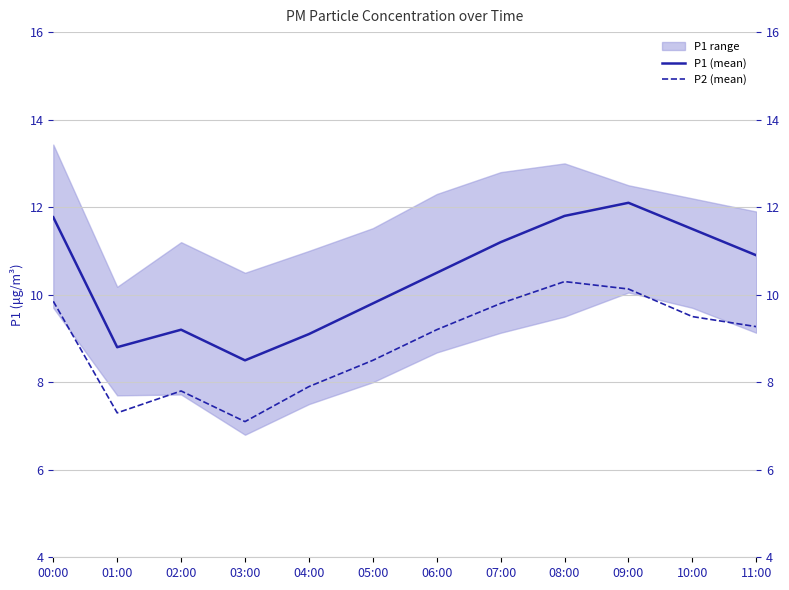

Between 07:00 and 10:00, which is larger?

10:00